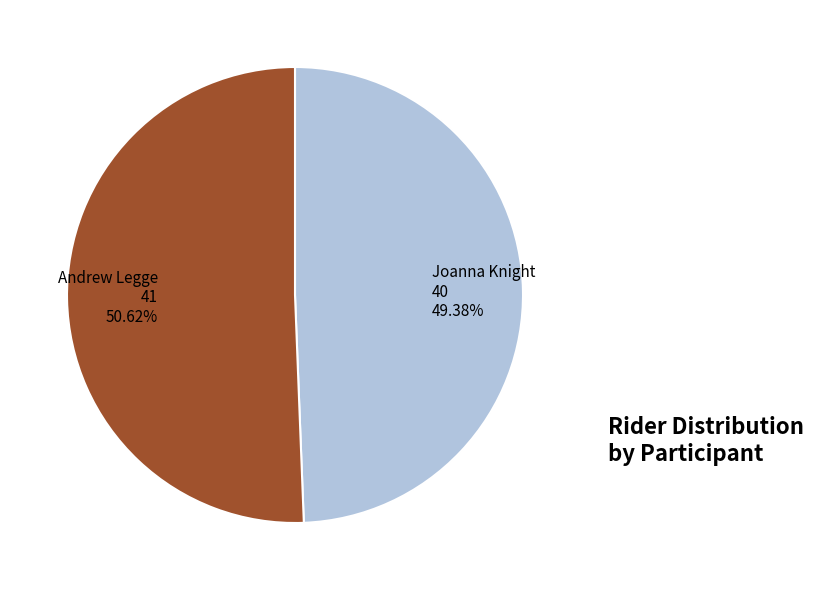

Which category has the biggest portion of the pie?

Andrew Legge